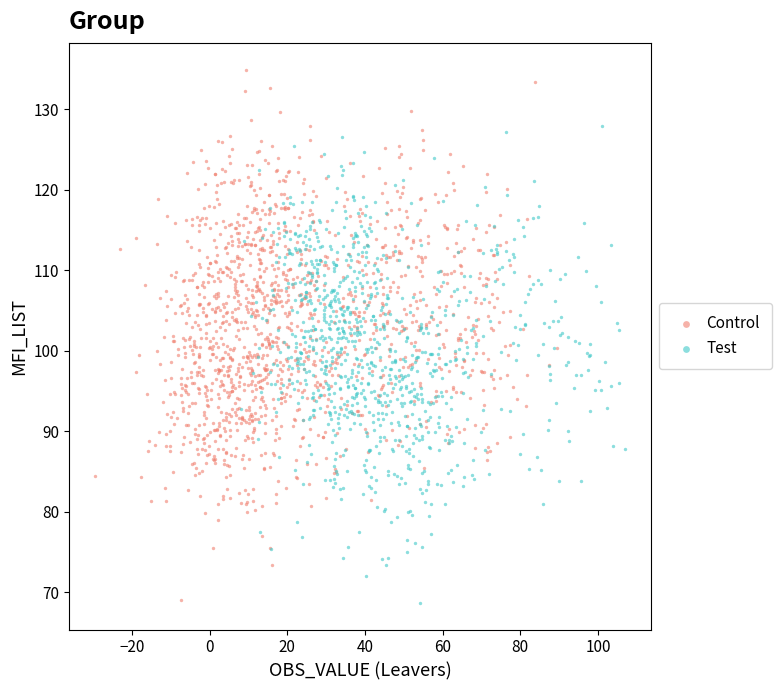

Which series reaches the maximum Y coordinate?

Control